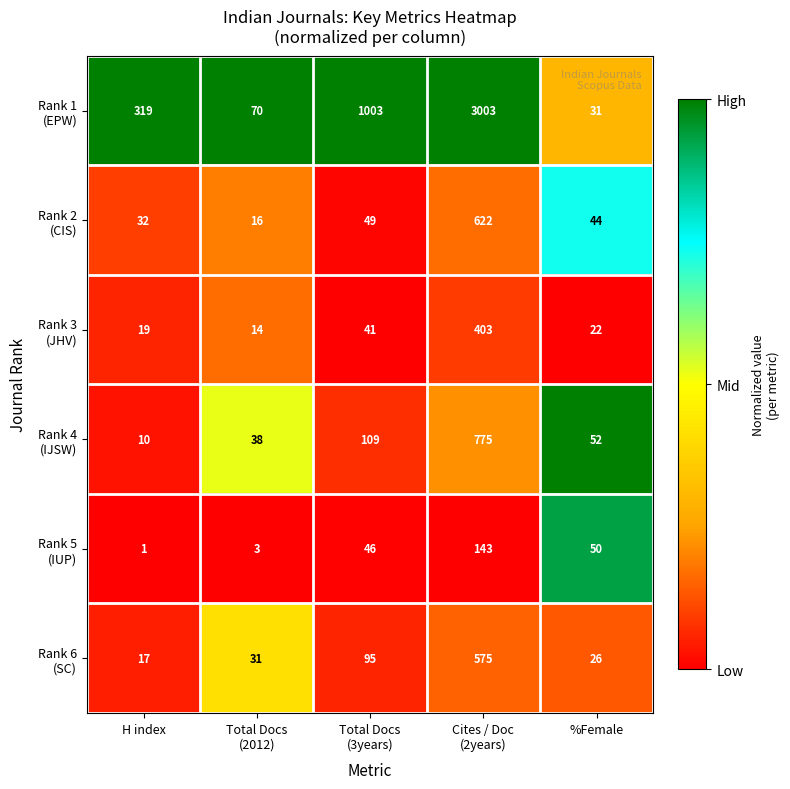

What is the difference between the highest and lowest values at Total Docs
(2012)?

67